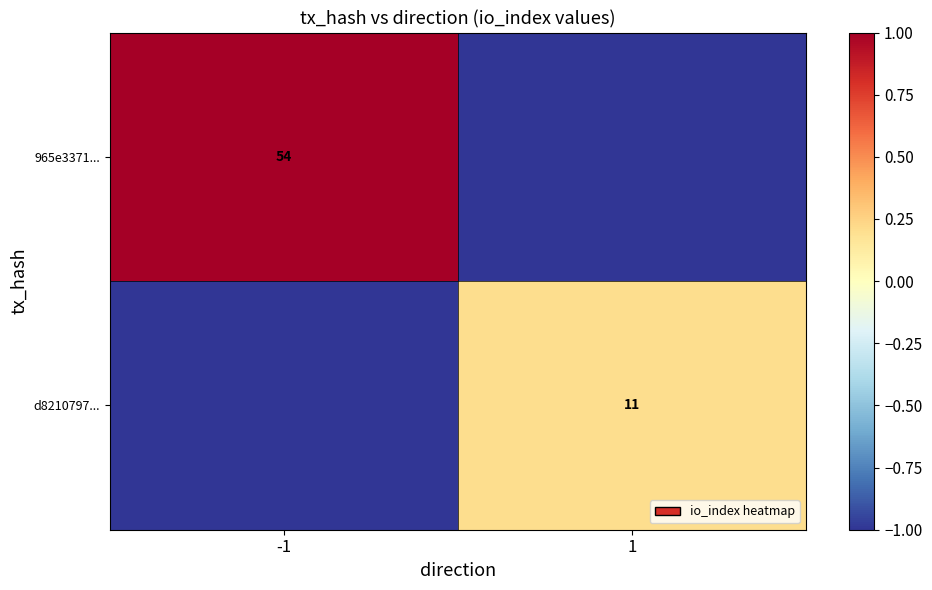

Is the value of 965e3371... at -1 greater than the value of d8210797... at 1?

Yes